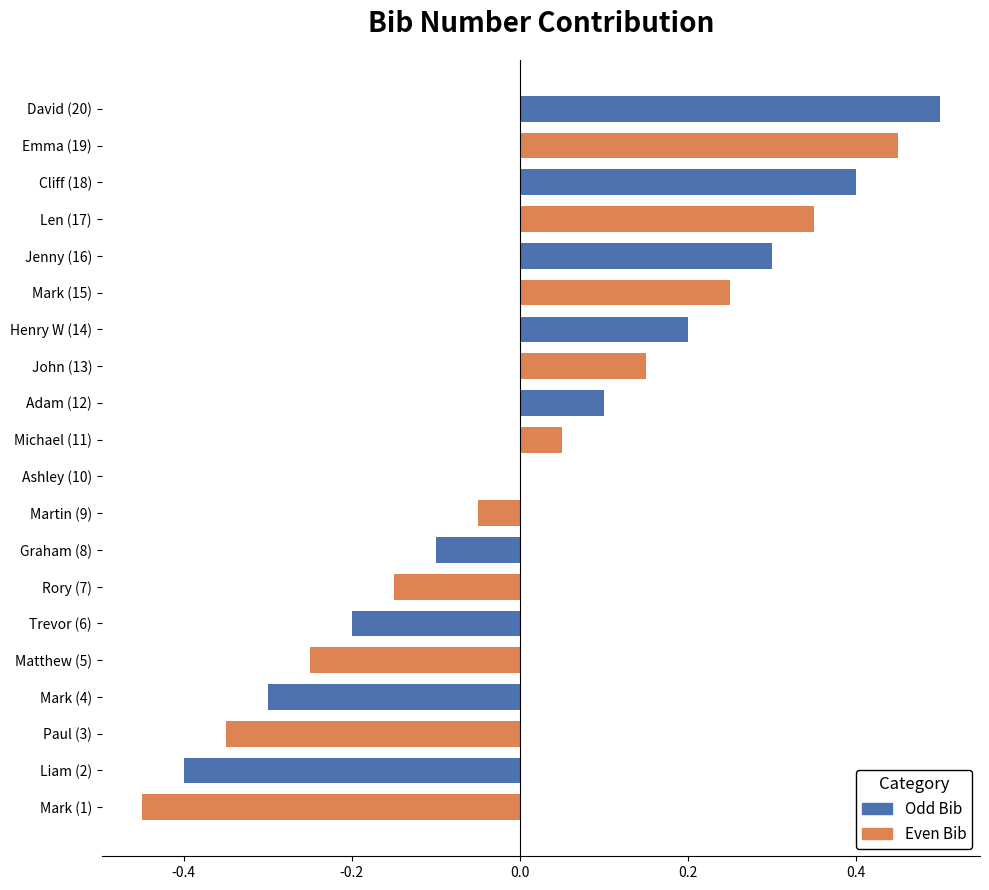

Which label corresponds to the largest value in the chart?

David (20)